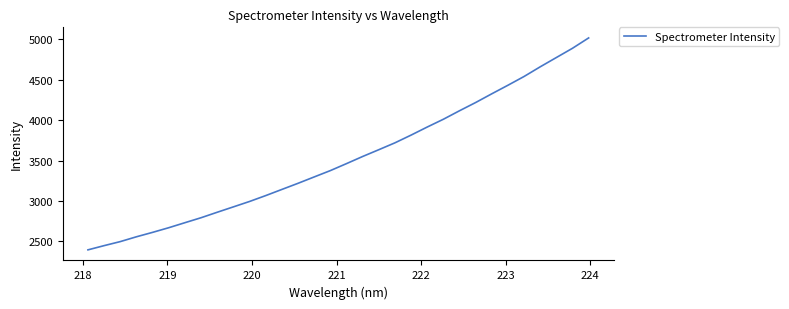

What is the difference between the maximum and minimum values?

2621.9